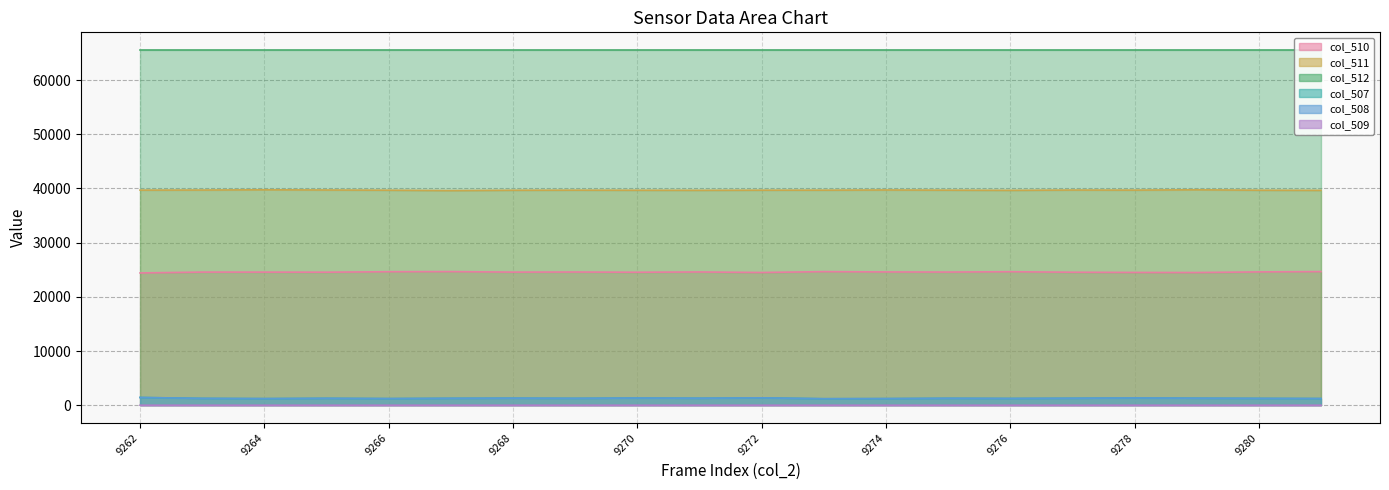

The value of col_507 at 9276 is 2225. True or false?

False